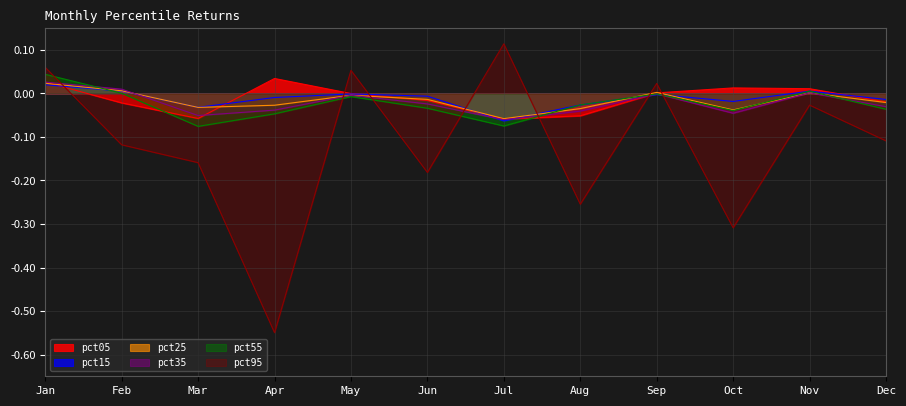

At which category does pct55 reach its first local peak?

May